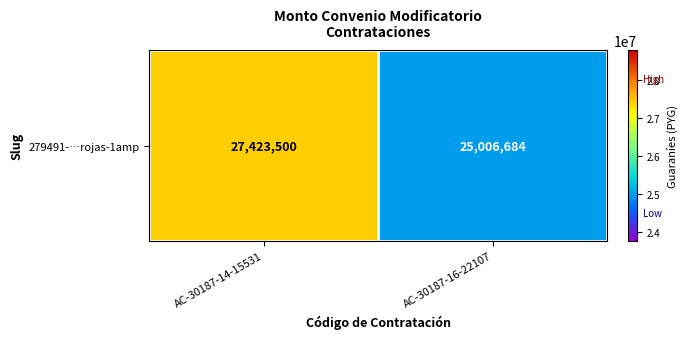

True or false: the data shows 25006684 at AC-30187-16-22107.

True